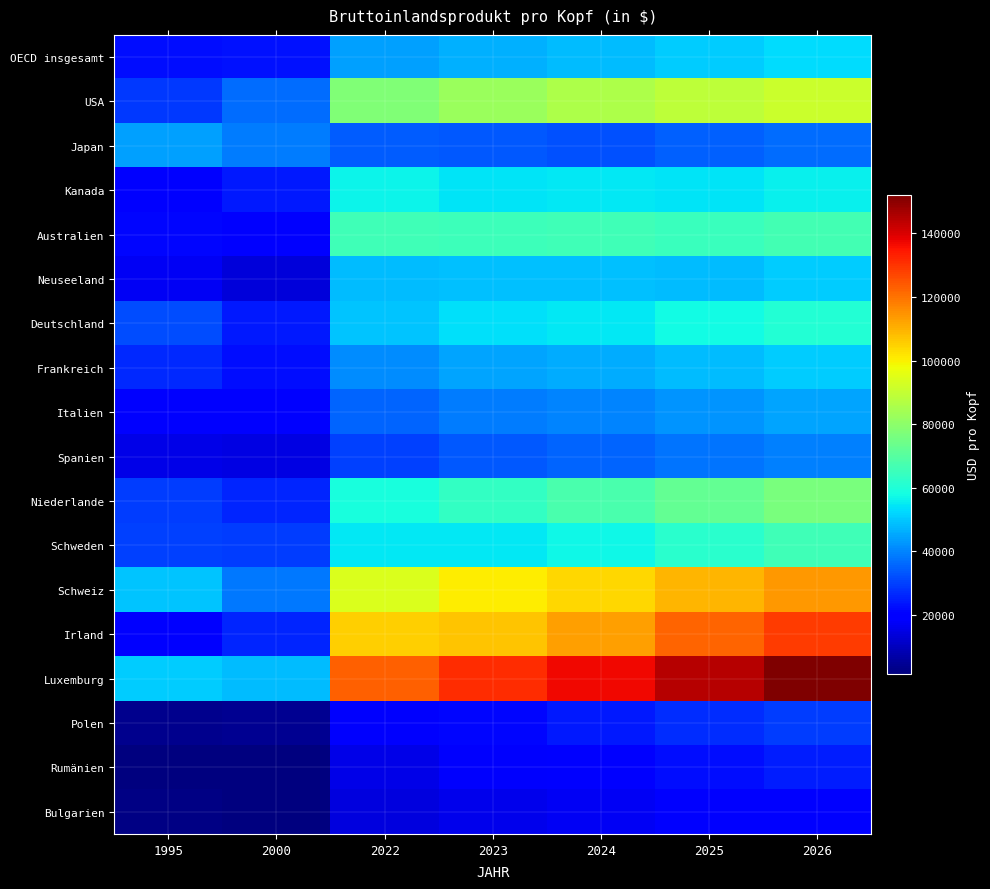

What is the total value across all series at 2024?

1053316